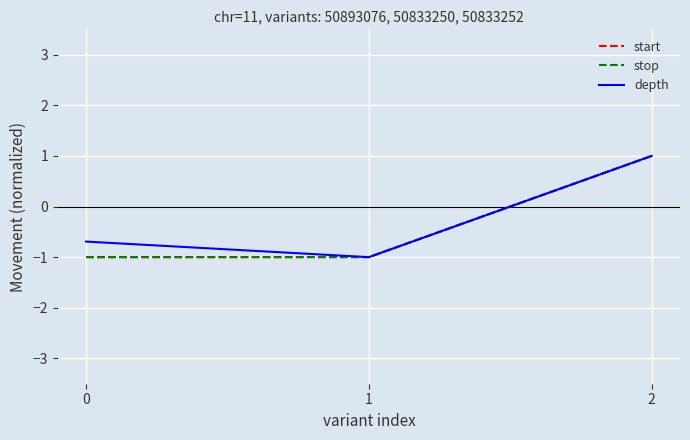

What is the maximum value for depth?

1.0